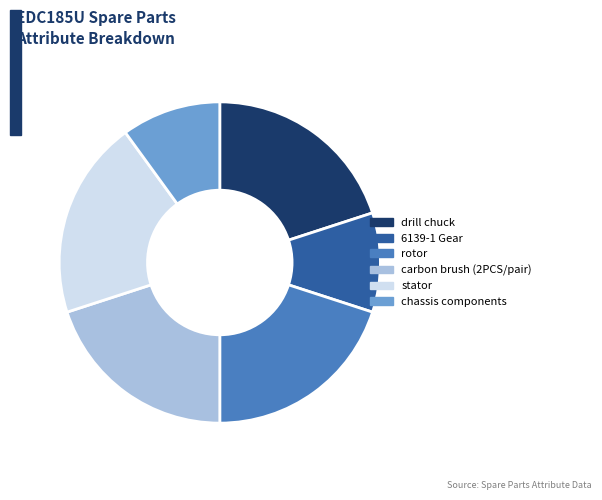

Combined, do chassis components and 6139-1 Gear account for over 50%?

No